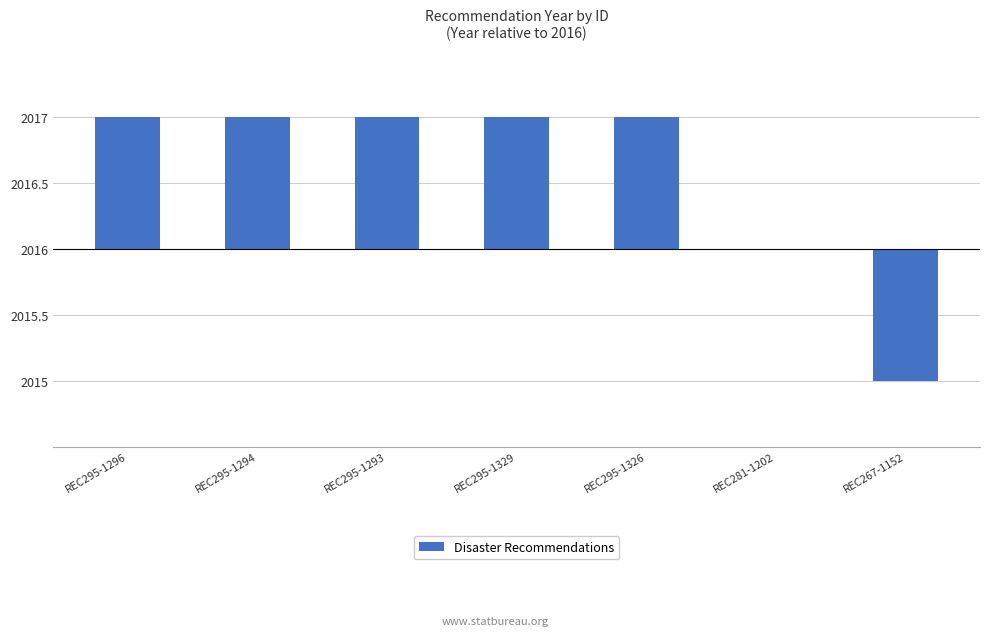

True or false: the data shows 2 at REC295-1296.

False